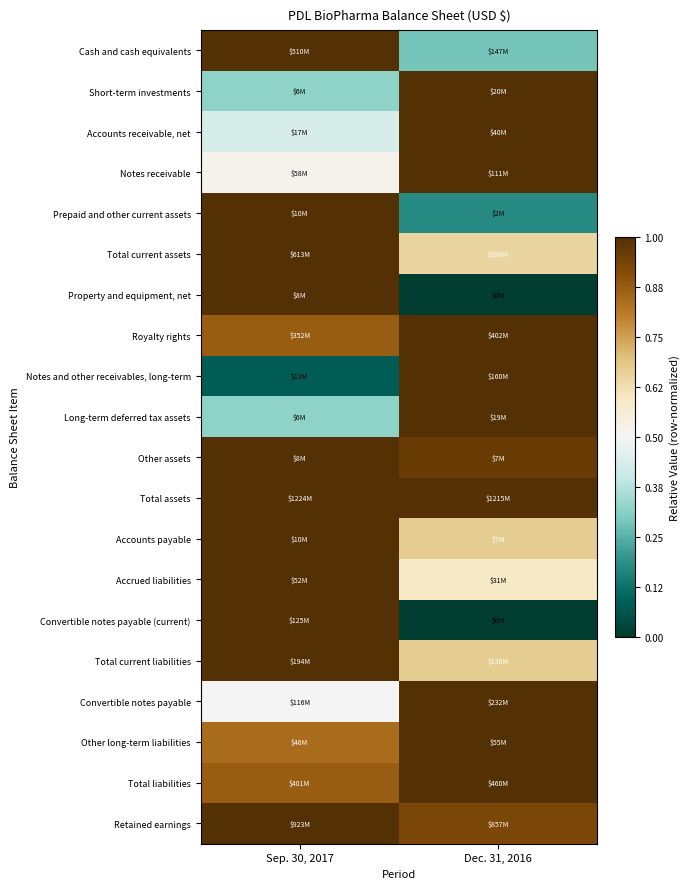

Which label corresponds to the smallest value in the chart?

Dec. 31, 2016